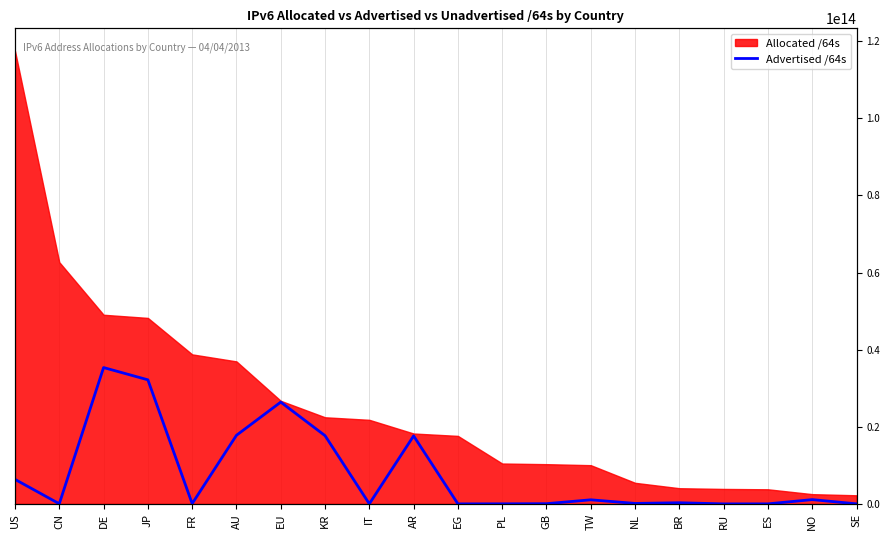

Where is the data nearest to the value 17680233136128?

KR